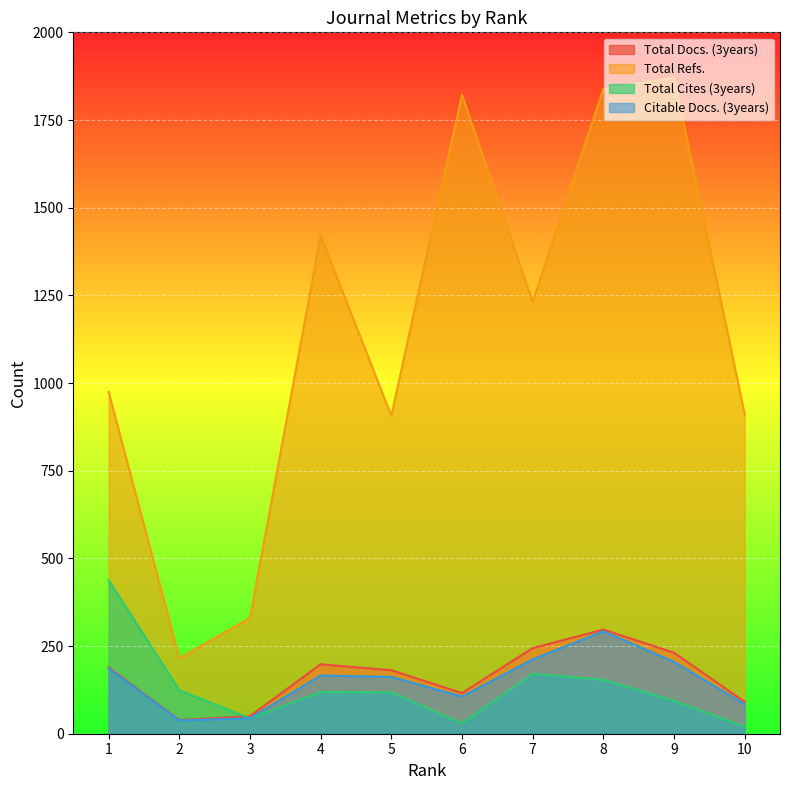

True or false: Citable Docs. (3years) has a value of 205 at 9.

True